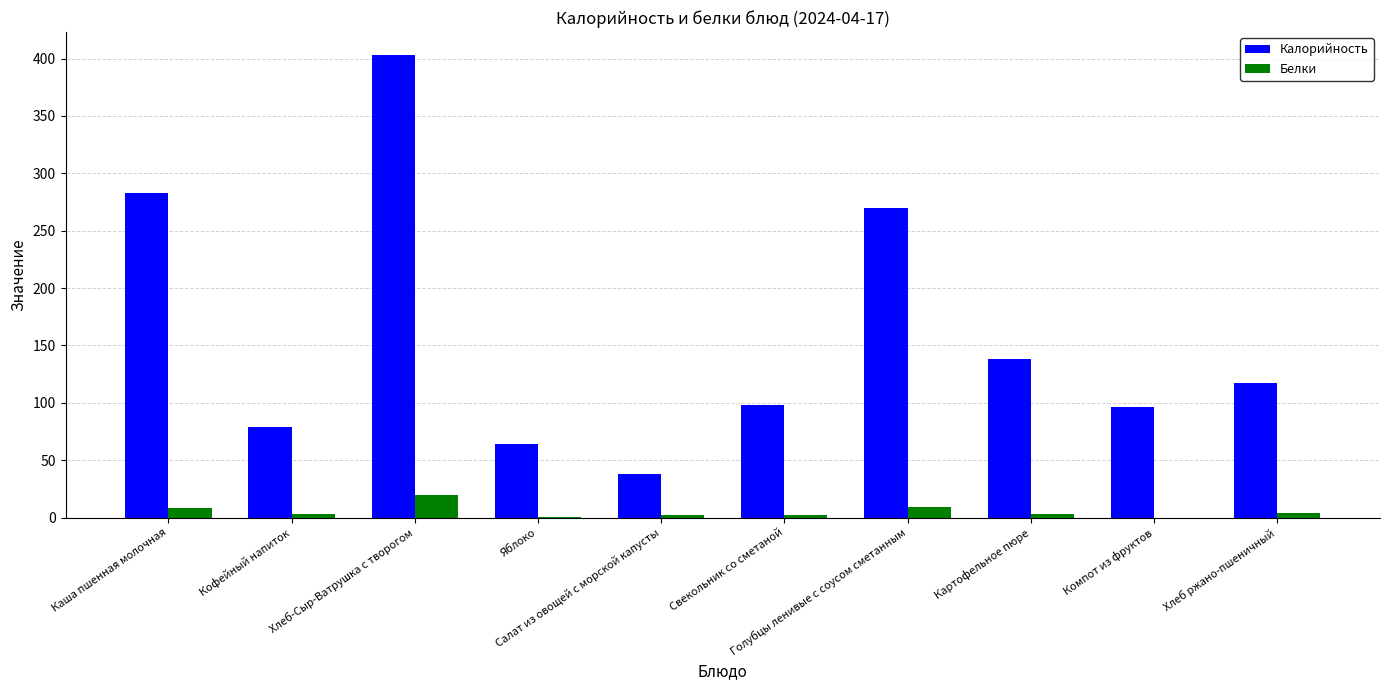

Which series has the largest total across all categories?

Калорийность